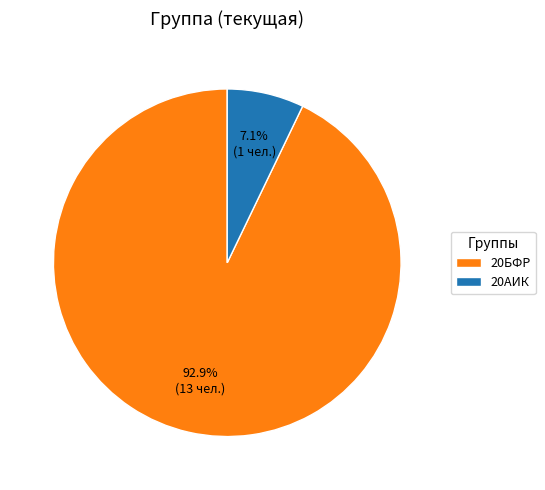

To the nearest percent, what percentage of the pie is 20БФР?

93%